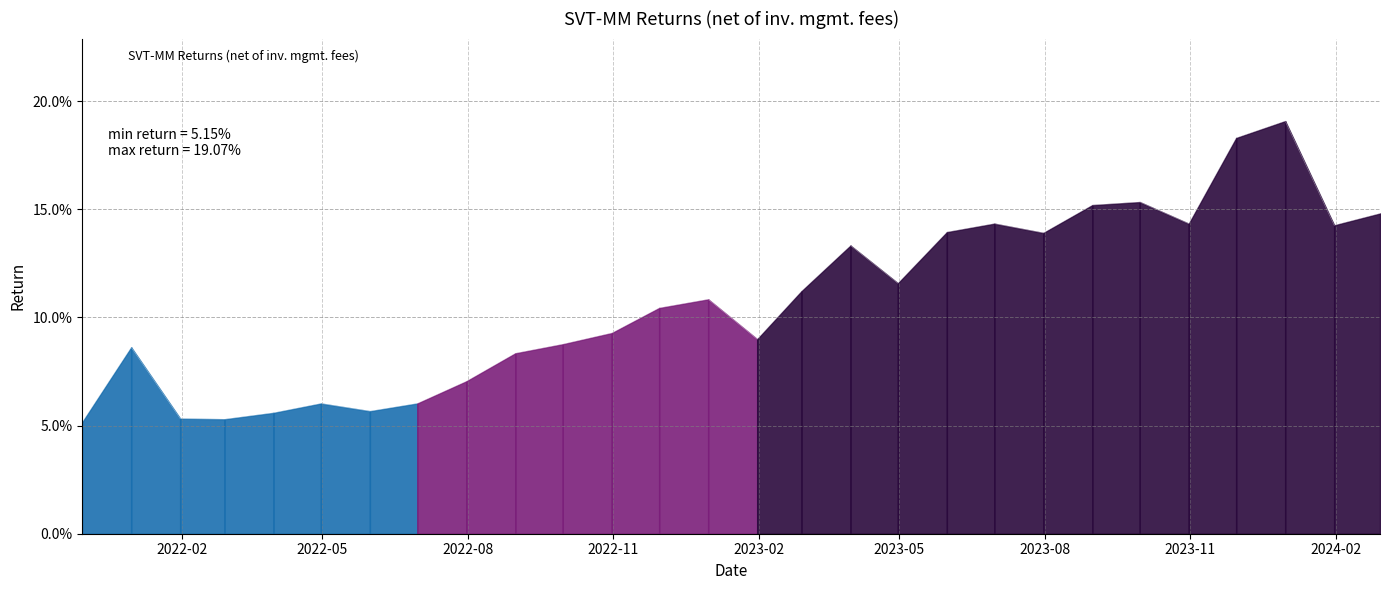

Does the chart display data point markers on the line(s)?

No